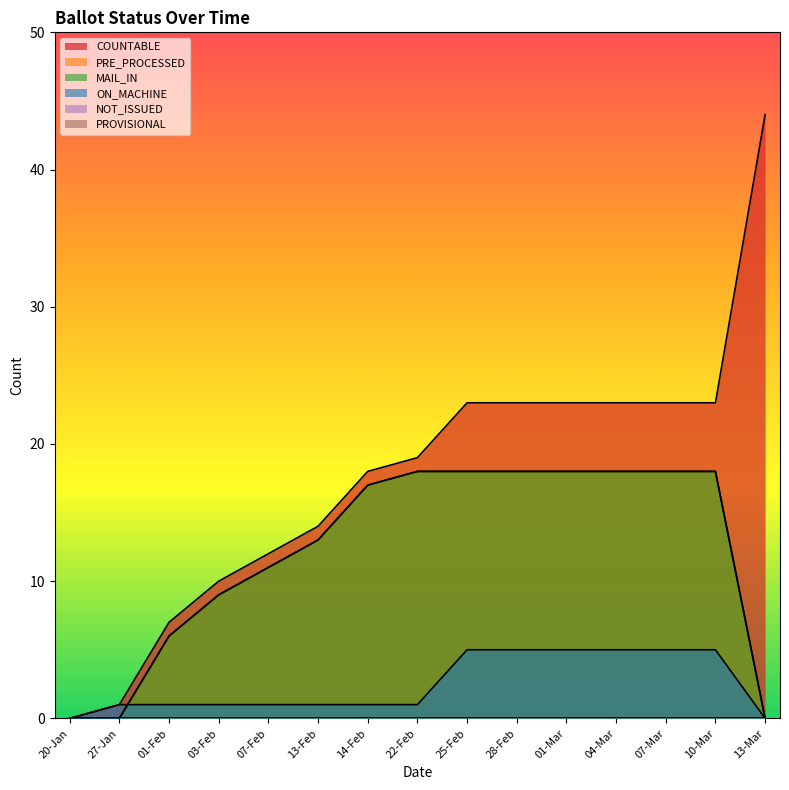

How many data points in PRE_PROCESSED are above 17?

7